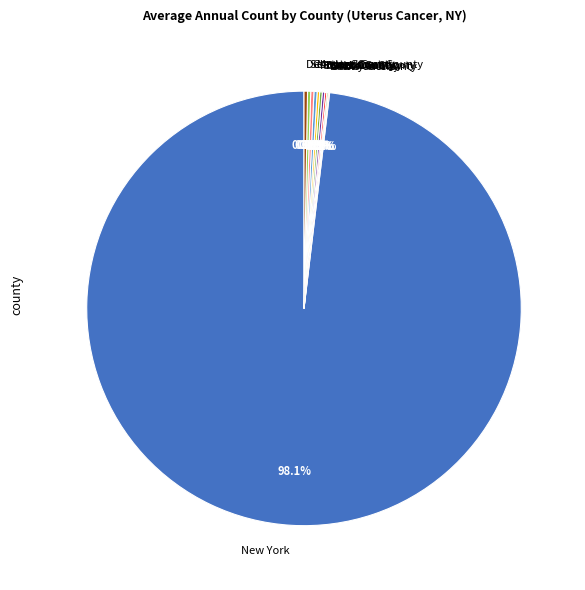

What is the majority slice?

New York